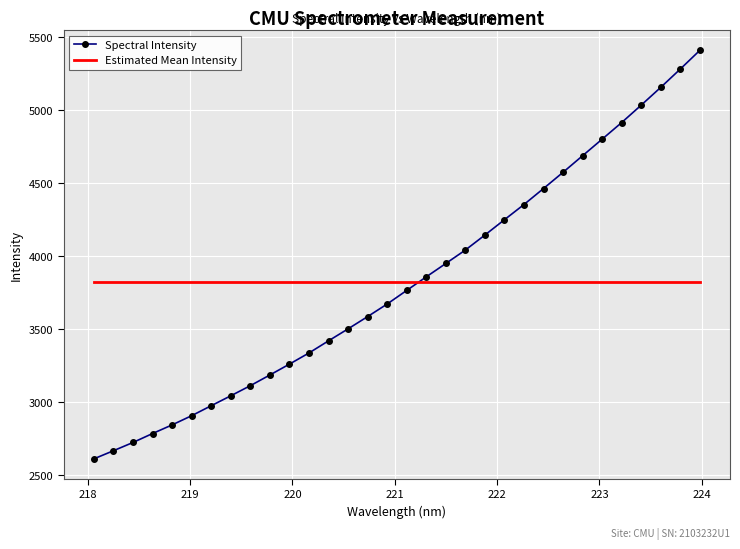

How many values in the Spectral Intensity series exceed 3766?

16